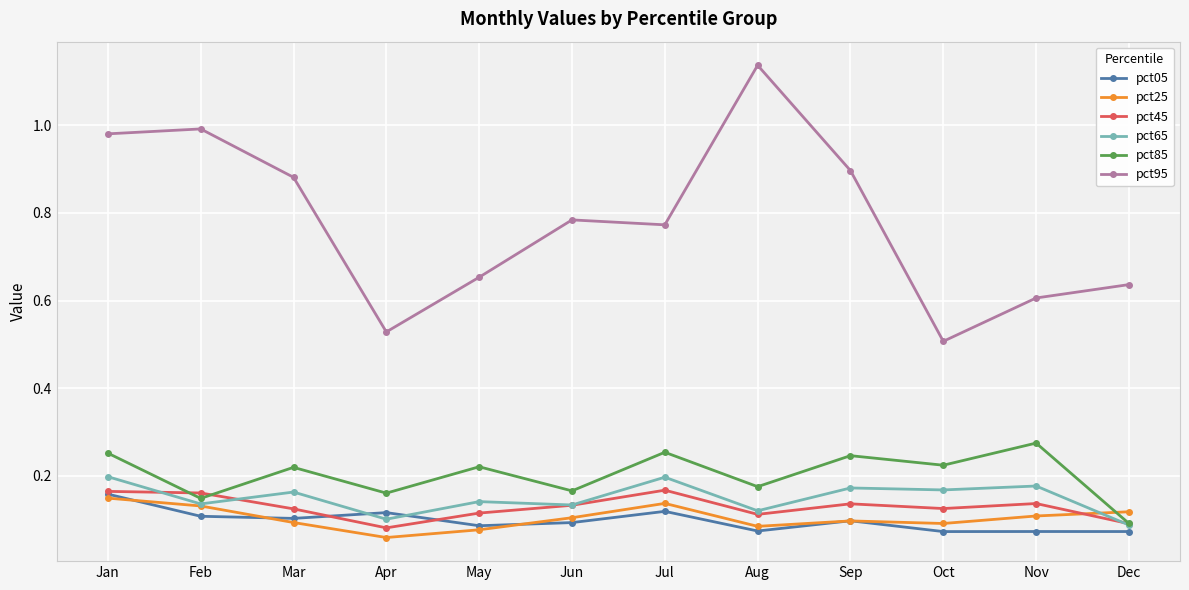

How many times do pct85 and pct25 cross each other?

1